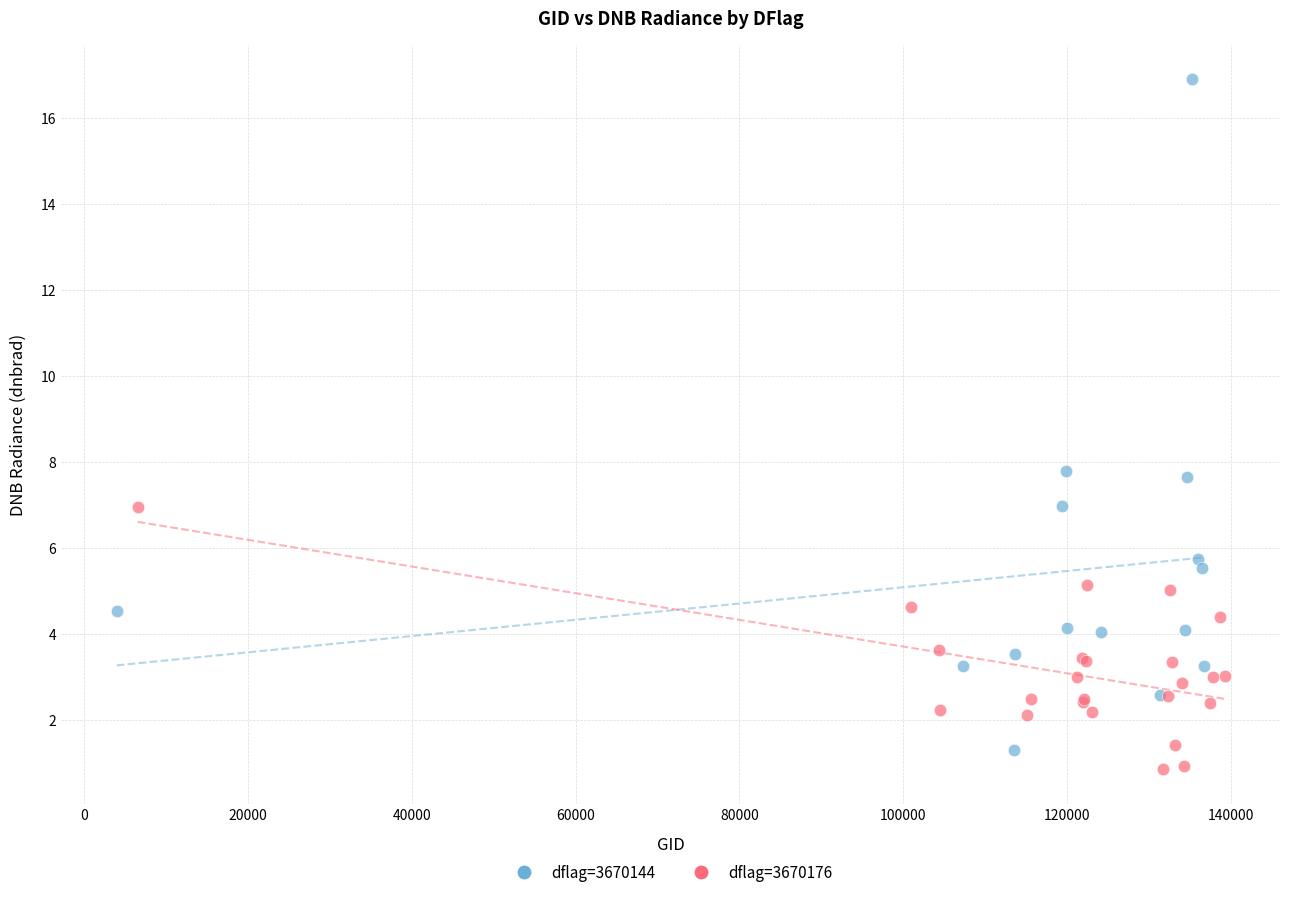

Which series has the largest Y range (max minus min)?

dflag=3670144